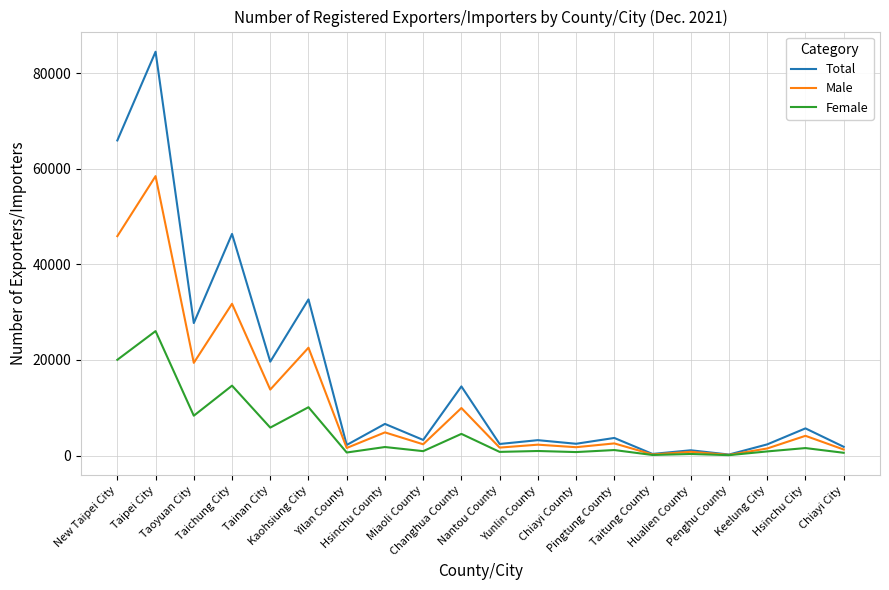

At which category is the sum across all series the highest?

Taipei City